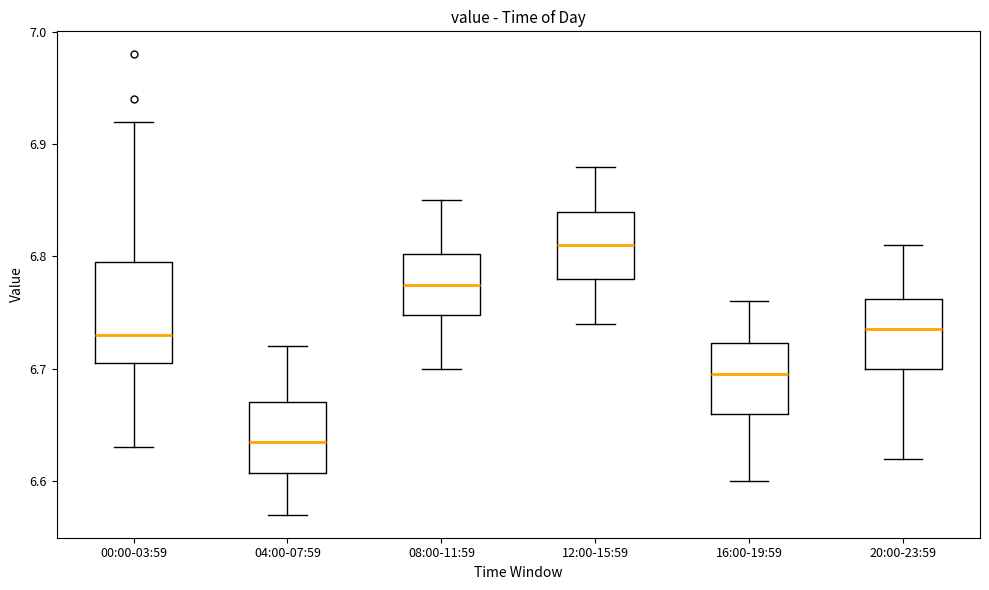

Where does the median line of the box for 16:00-19:59 sit on the y-axis? The values are not printed on the chart, so give them approximately, as read against the axis.

6.70